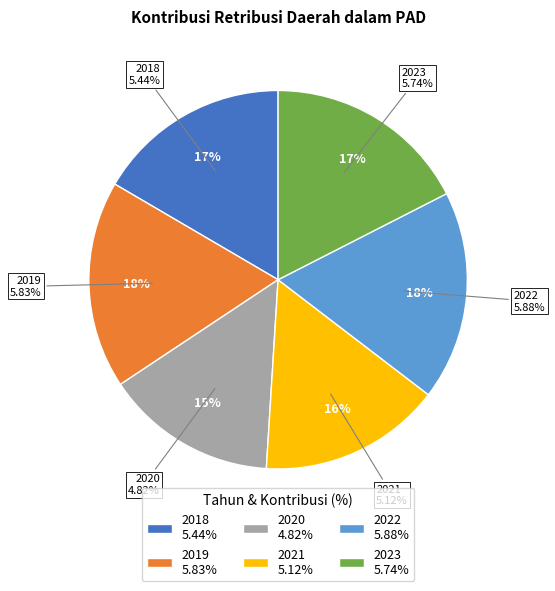

Which slice is the largest?

2022